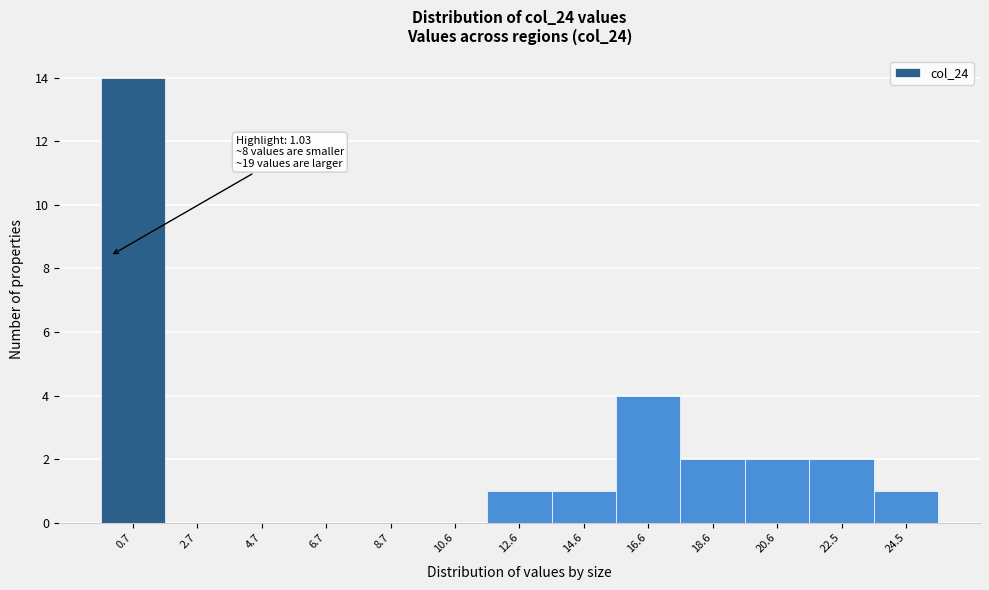

Reading left to right, what are all the values shown in this chart?

0.7=14	2.7=0	4.7=0	6.7=0	8.7=0	10.6=0	12.6=1	14.6=1	16.6=4	18.6=2	20.6=2	22.5=2	24.5=1